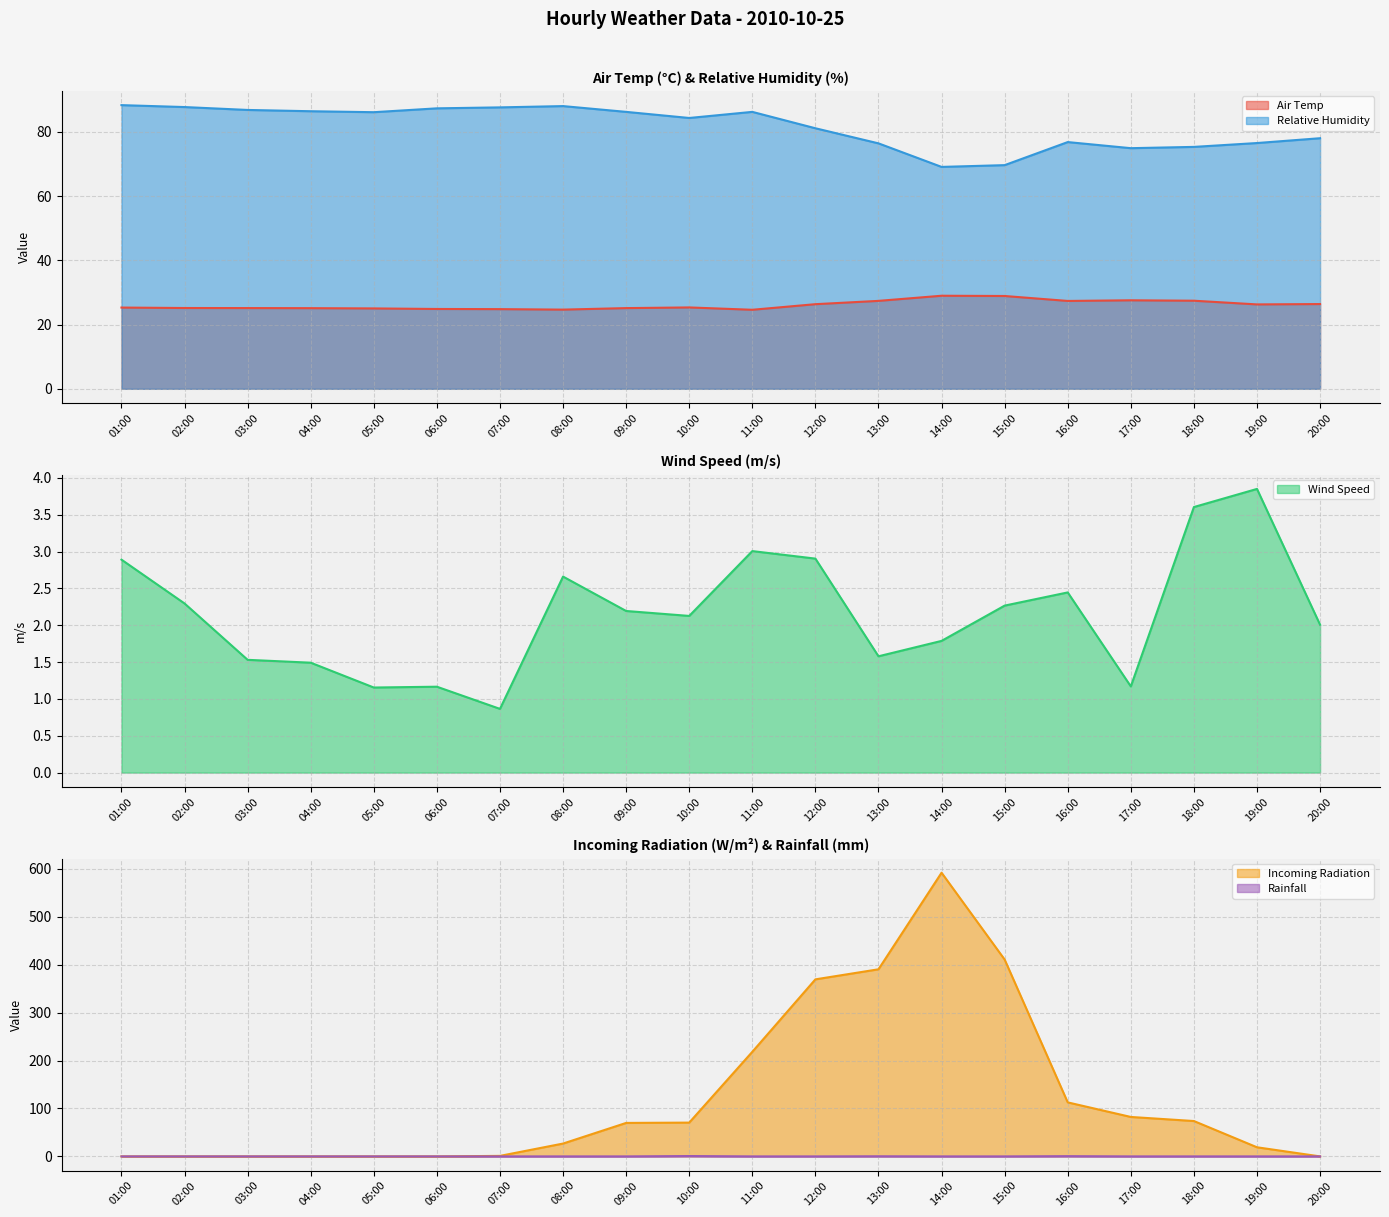

What is the sum of all Incoming Radiation values?

2436.7